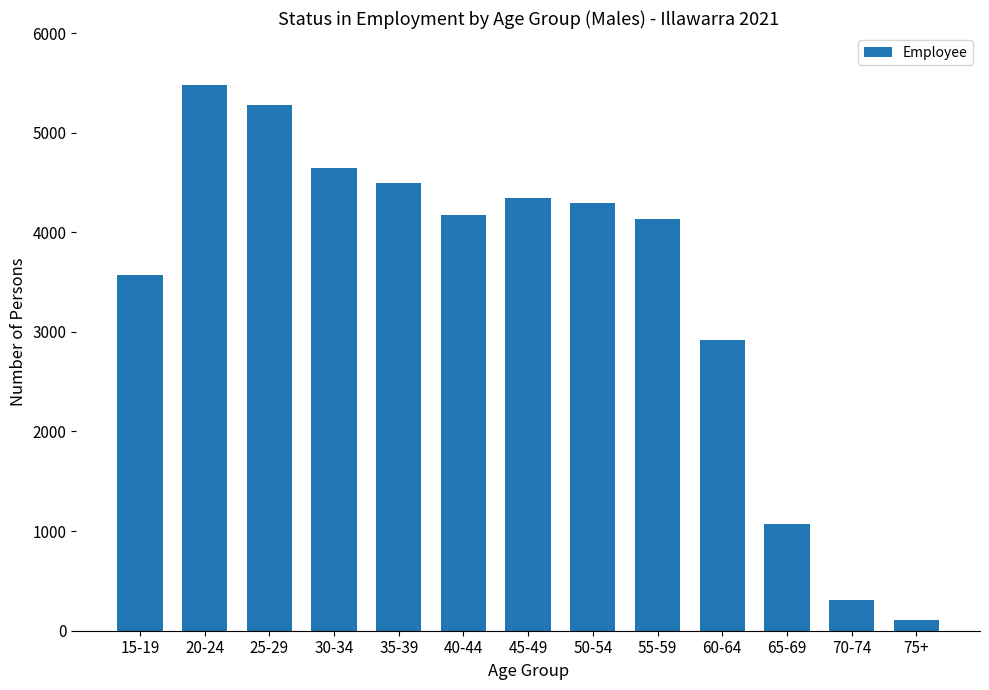

Between 35-39 and 40-44, which is larger?

35-39